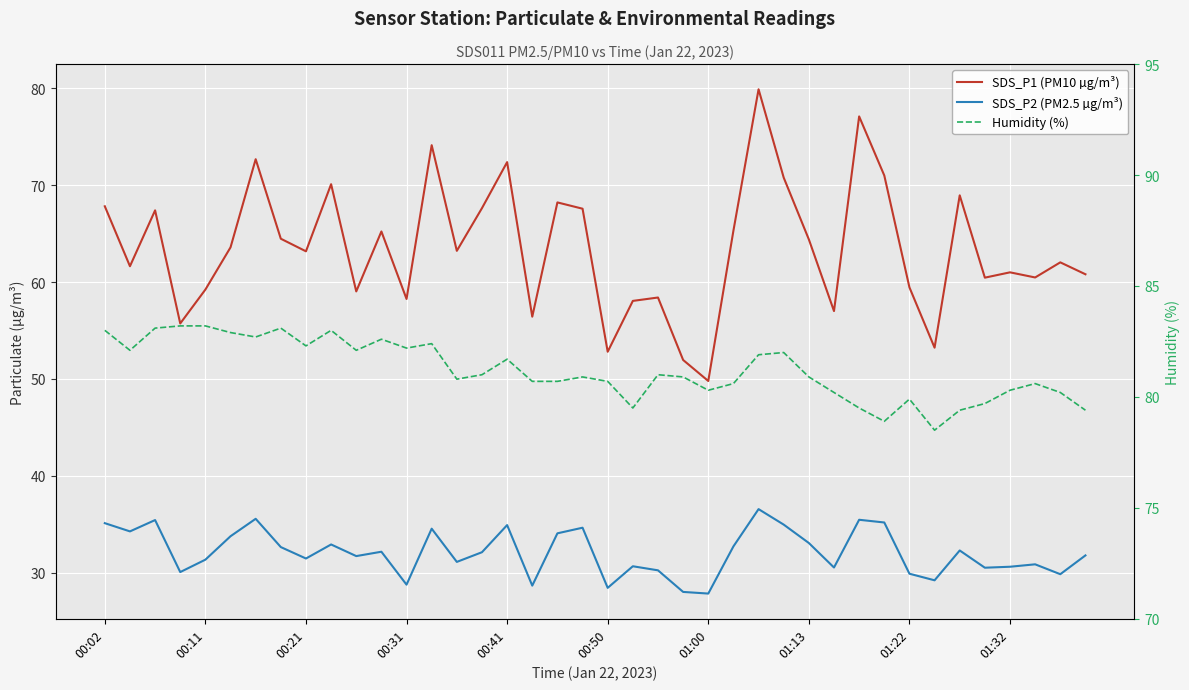

The value of Humidity (%) at 33 is 127.2. True or false?

False